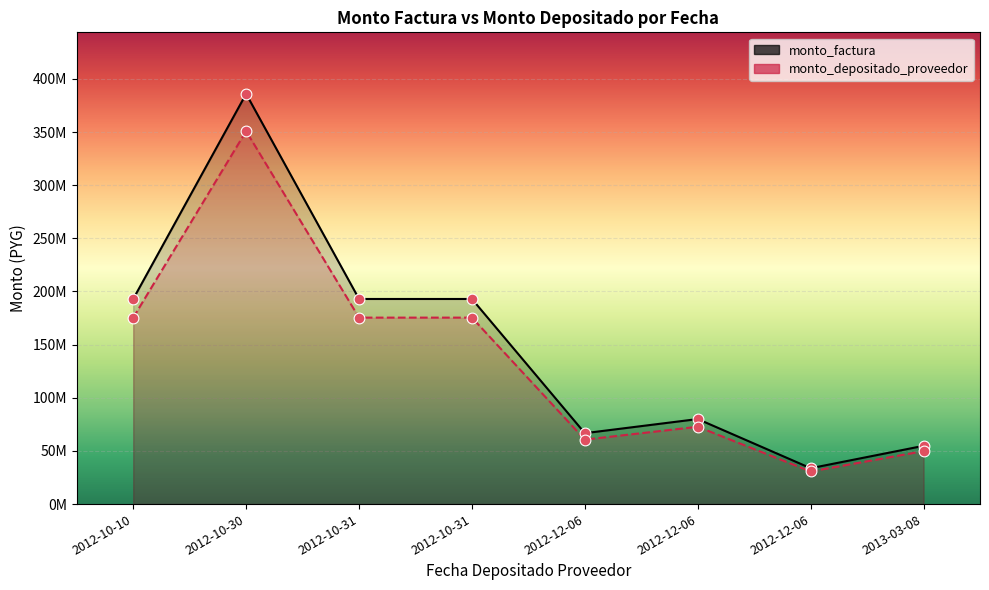

What are all the series names shown in the legend?

monto_factura, monto_depositado_proveedor